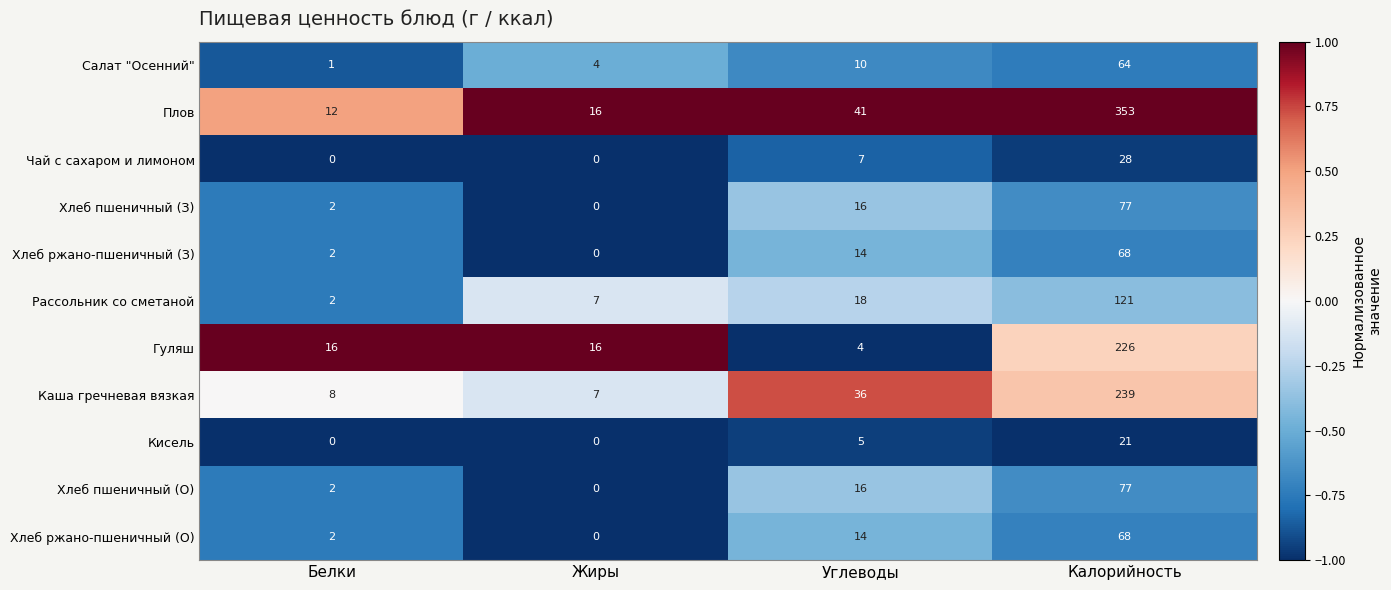

Between Углеводы and Калорийность, which series saw the biggest shift?

Плов